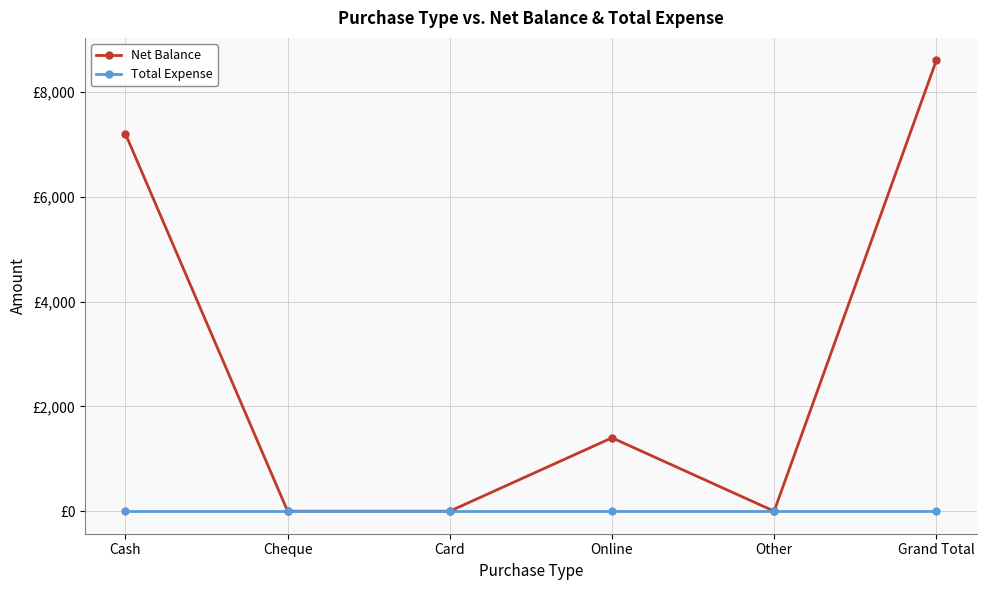

Is this an area chart (filled region under the line)?

No